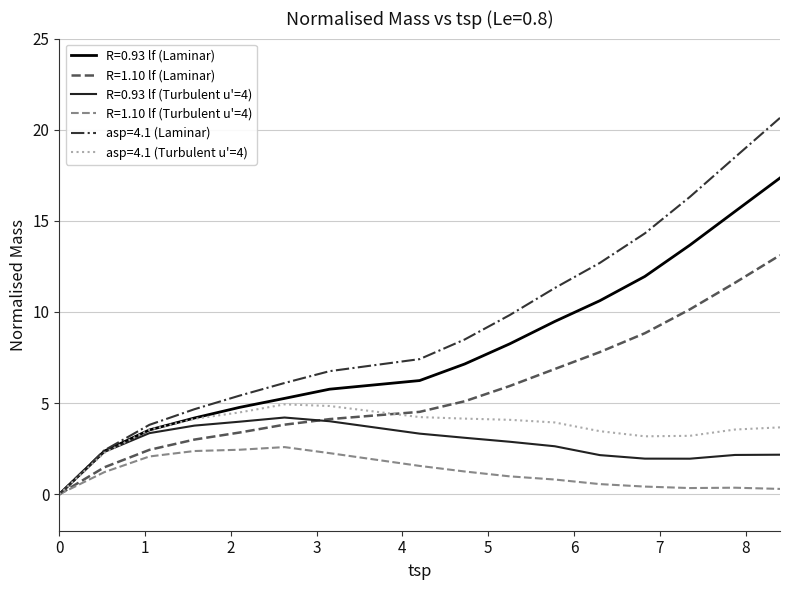

What is the difference between the maximum and minimum values in the R=0.93 lf (Turbulent u'=4) series?

4.2